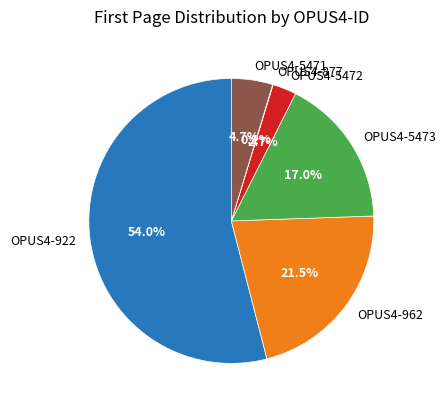

To the nearest percent, what is the difference between the largest and smallest slice percentages?

54%